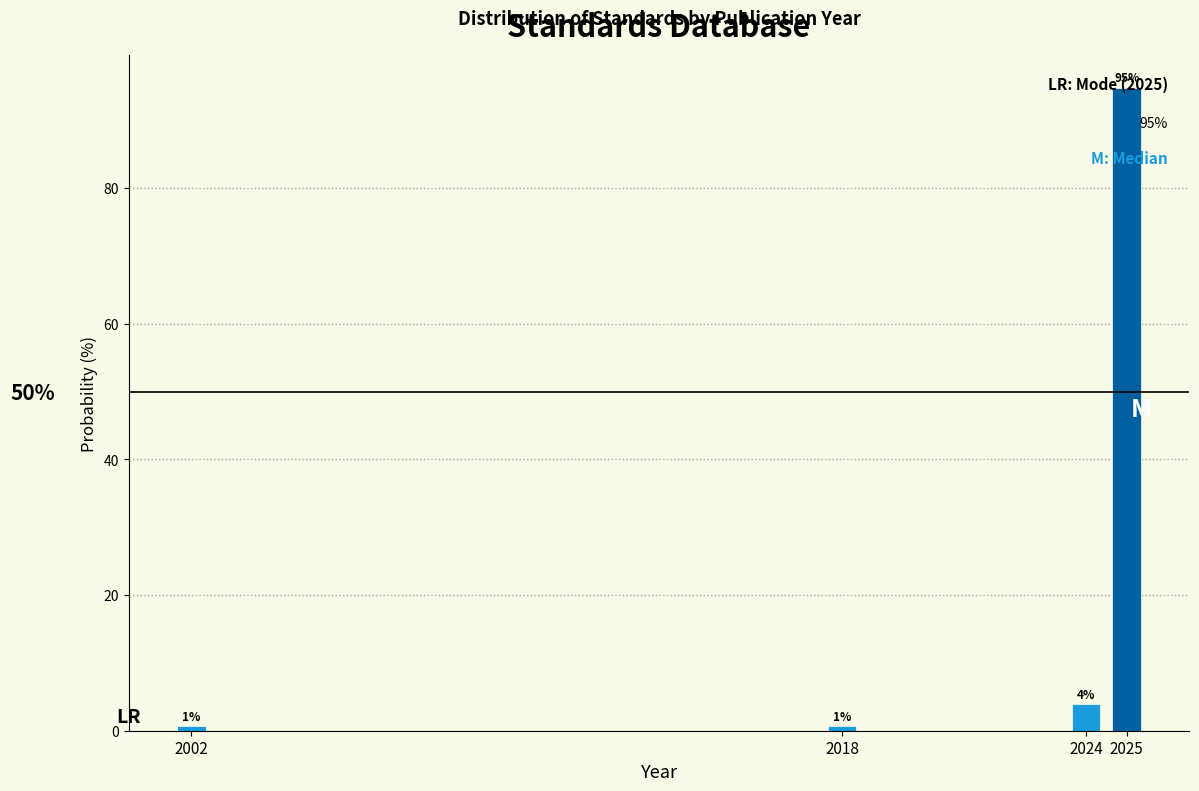

Are the bars horizontal?

No